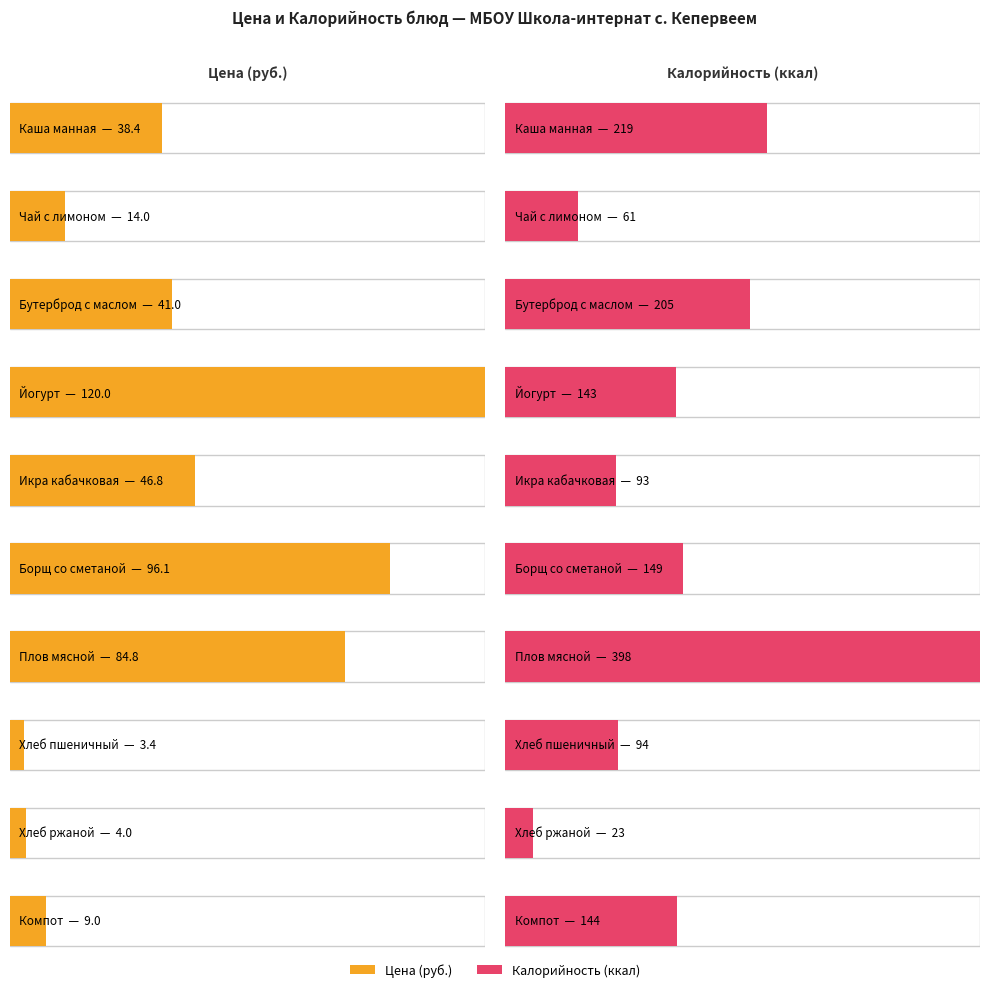

At which label is Цена closest to 61?

Икра кабачковая